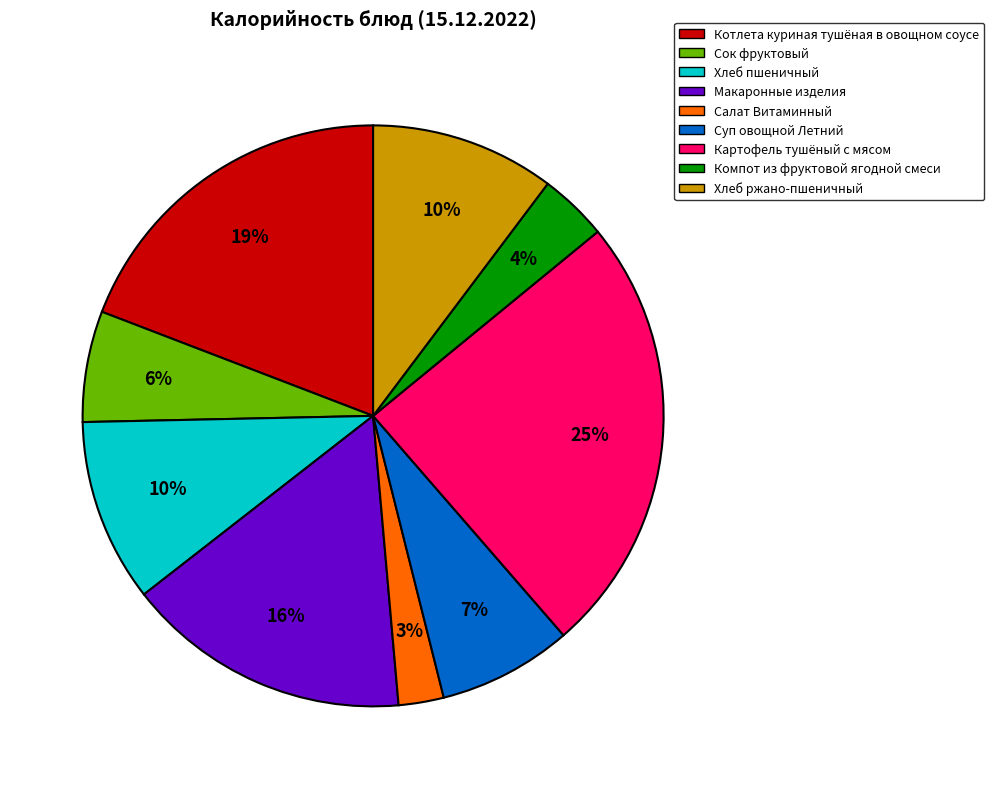

Do Макаронные изделия and Суп овощной Летний together represent more than half of the pie?

No